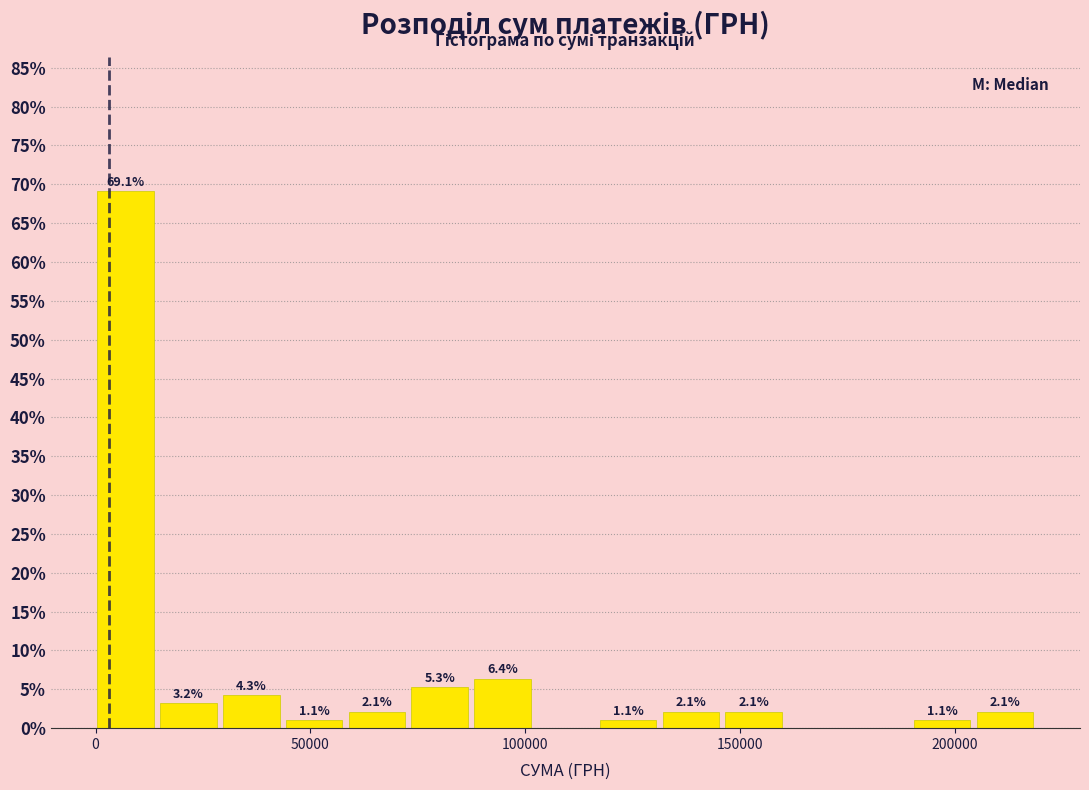

Read against the x-axis, roughly where is the centre of the tallest bar?

5000